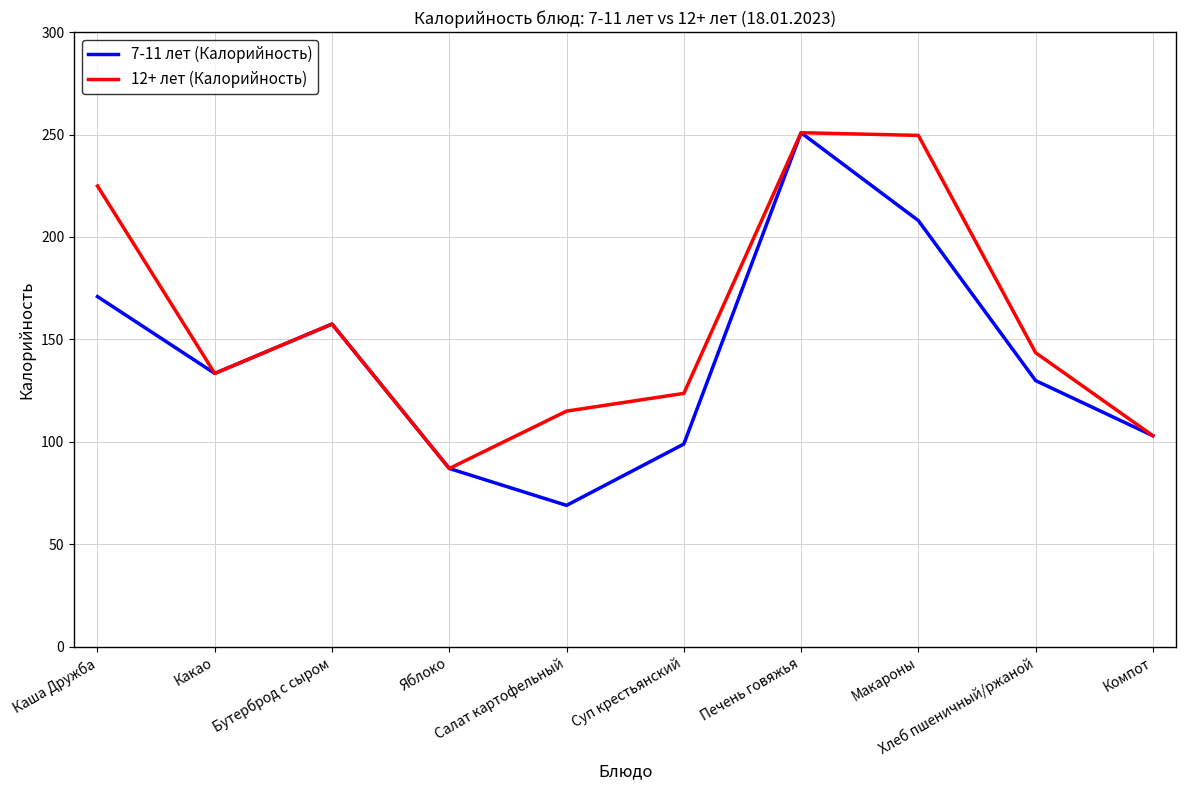

At which label does 12+ лет (Калорийность) first exceed 143?

Каша Дружба